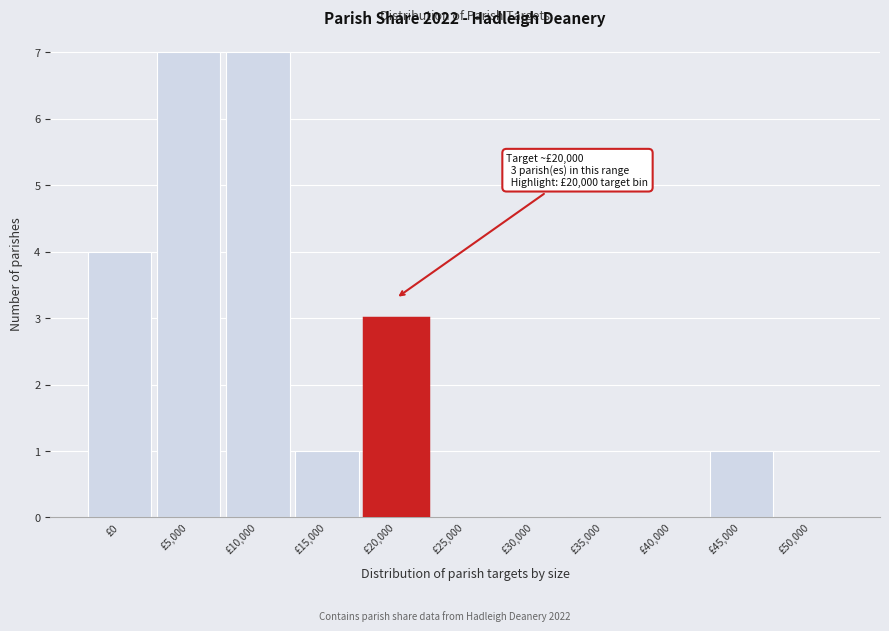

Reading left to right, extract all data points from this chart.

£0=4	£5,000=7	£10,000=7	£15,000=1	£20,000=3	£25,000=0	£30,000=0	£35,000=0	£40,000=0	£45,000=1	£50,000=0